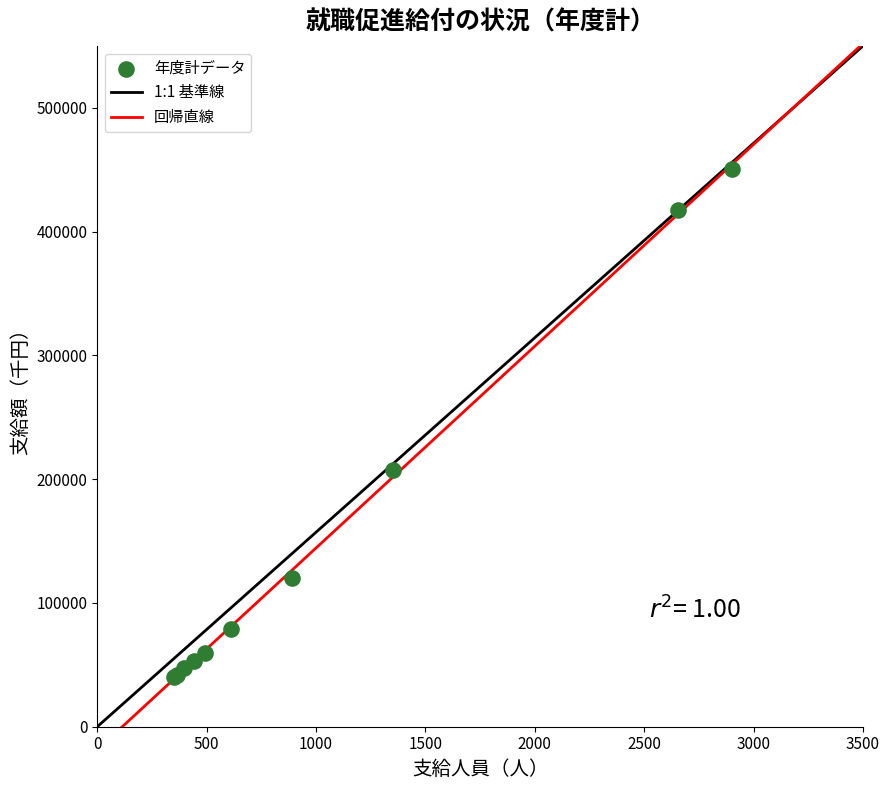

What Y value in the scatter plot is closest to 245563?

207640.7